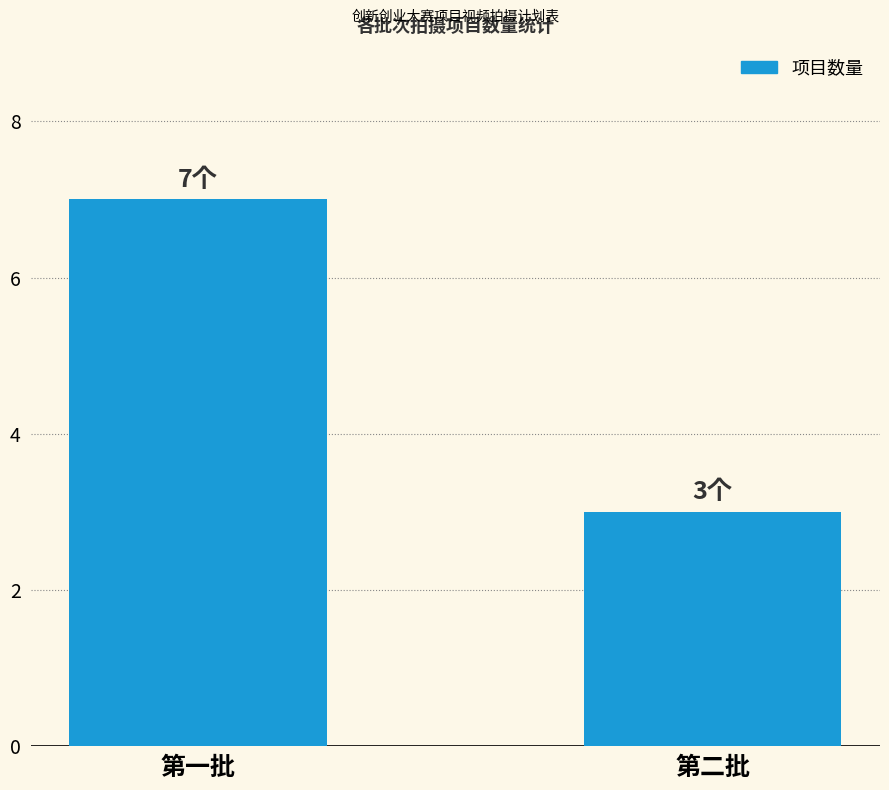

List the labels in order of value, smallest first.

第二批, 第一批